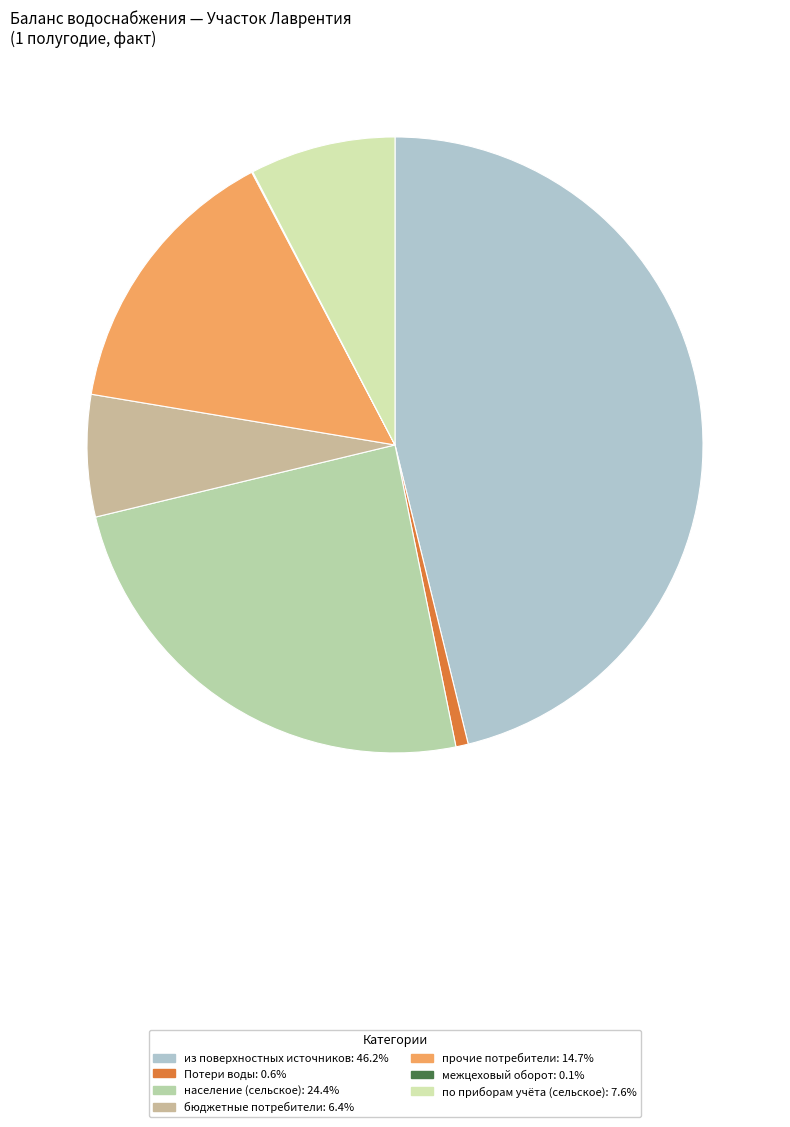

Which slice is the largest?

из поверхностных источников